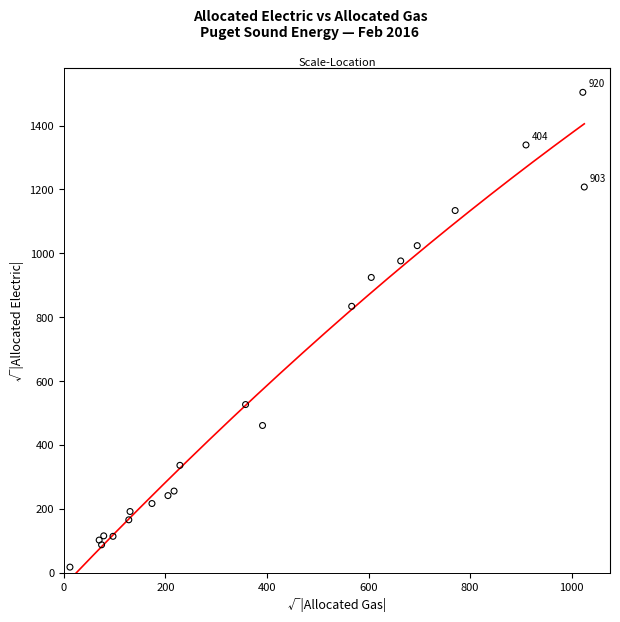

What Y value in the scatter plot is closest to 760?

834.2